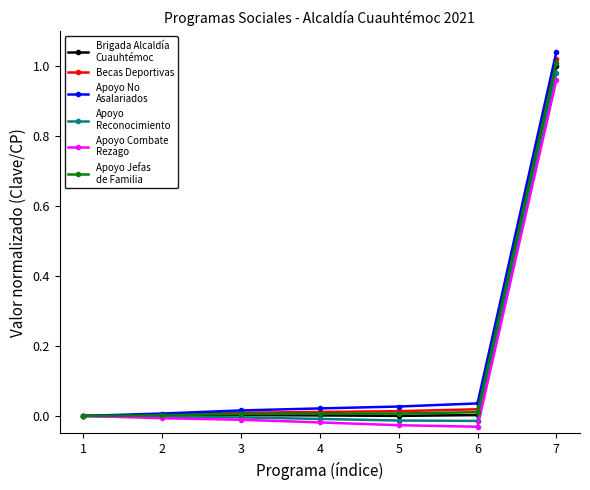

Which category has the highest value across all series?

7